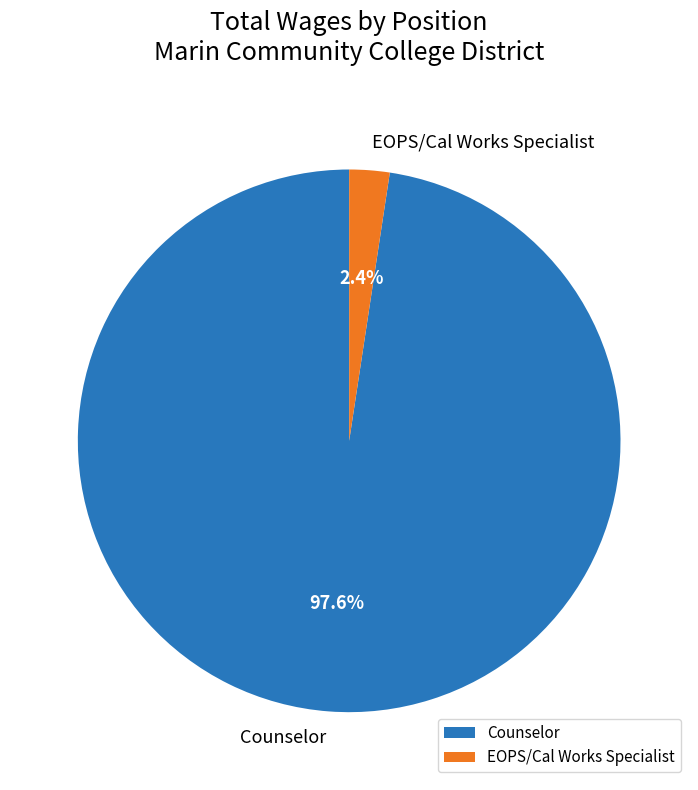

Is it true that EOPS/Cal Works Specialist is 2% of the pie?

True